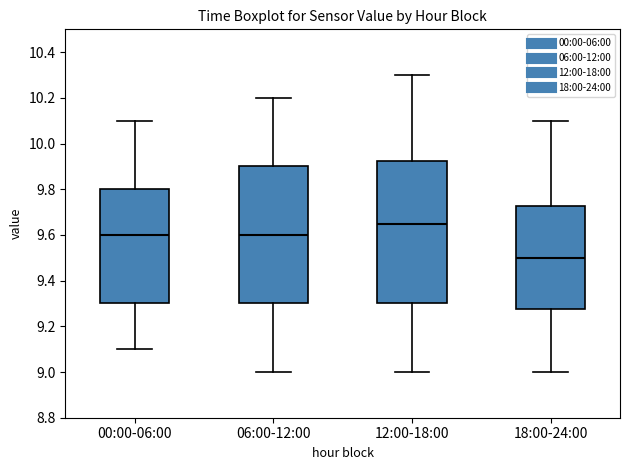

Where does the lower whisker of the box for 18:00-24:00 end on the y-axis? The values are not printed on the chart, so give them approximately, as read against the axis.

9.00